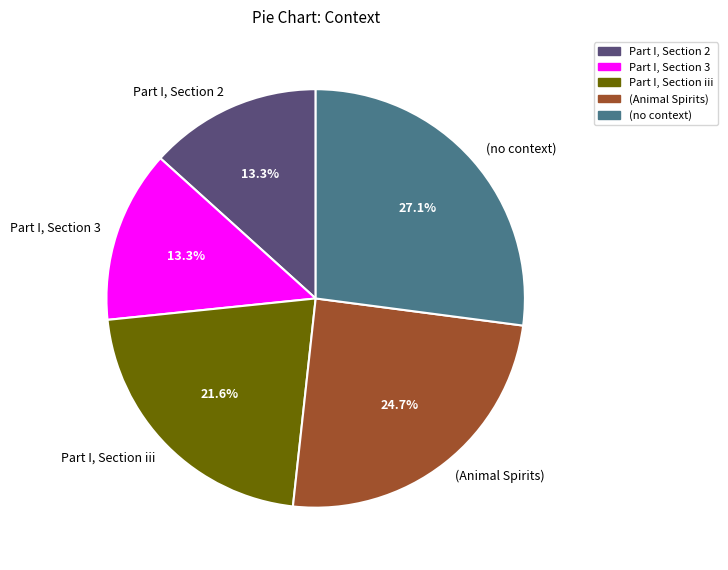

Does Part I, Section 2 represent more than half of the total?

No